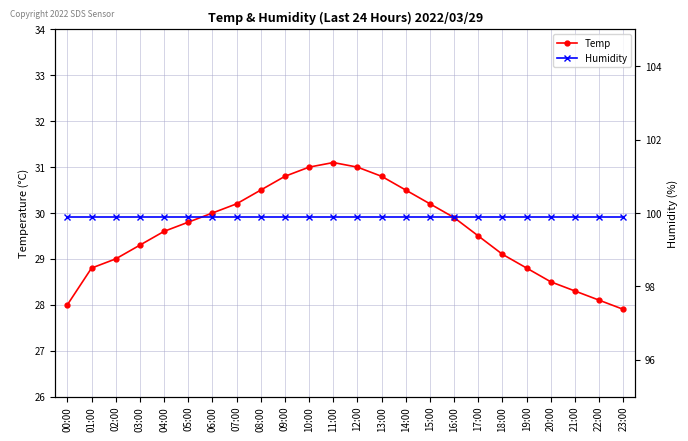

True or false: Temp and Humidity intersect in this chart.

False